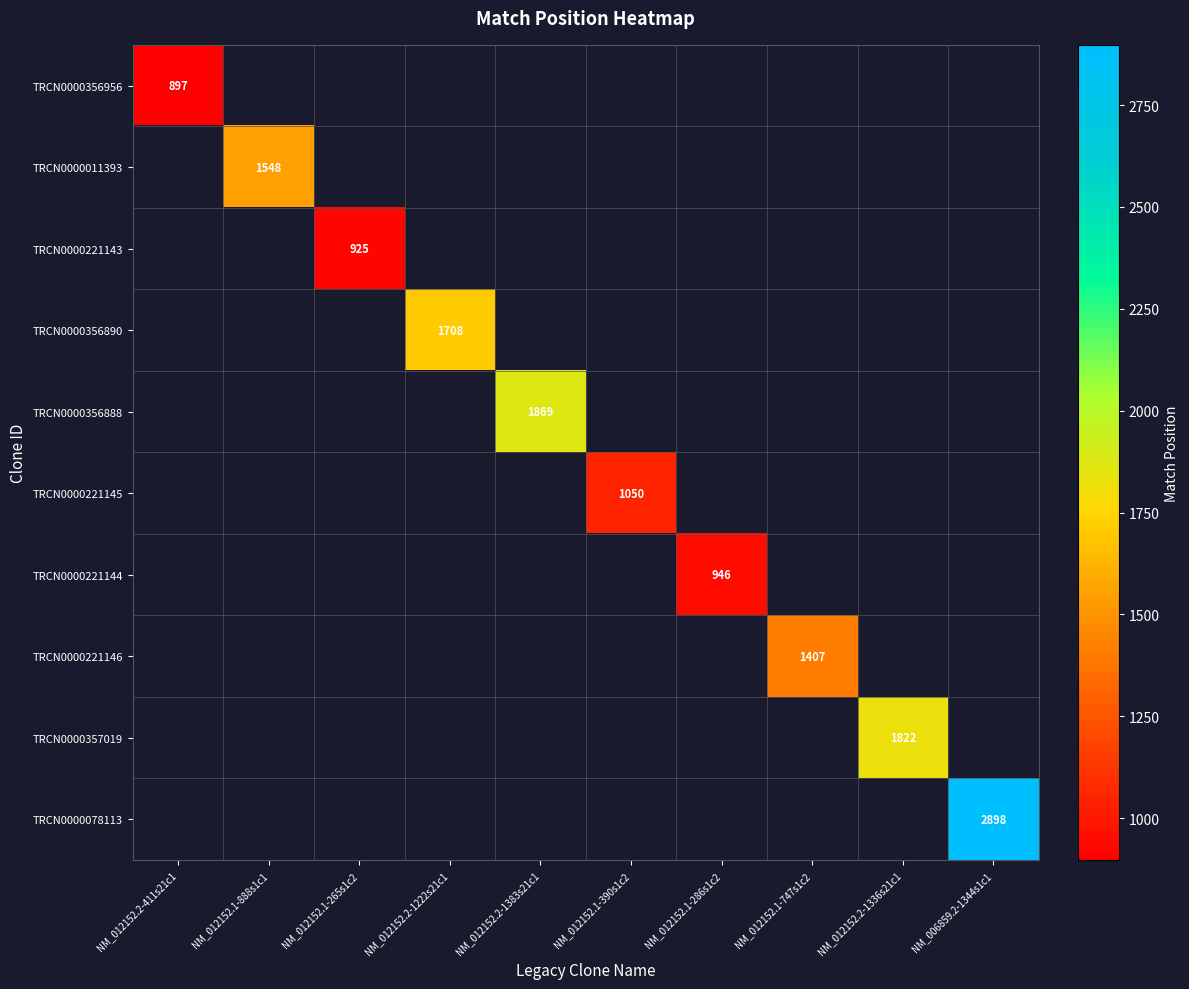

Is it true that TRCN0000221146 equals 1407 at NM_012152.1-747s1c2?

True